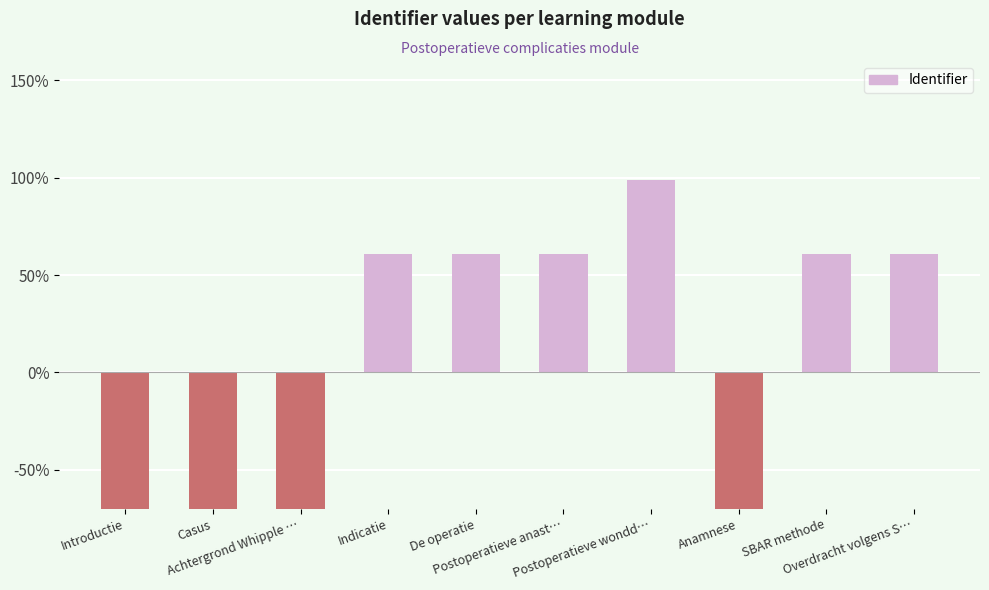

List the labels in order of value, smallest first.

Introductie, Casus, Anamnese, Achtergrond Whipple …, Indicatie, De operatie, Postoperatieve anast…, SBAR methode, Overdracht volgens S…, Postoperatieve wondd…